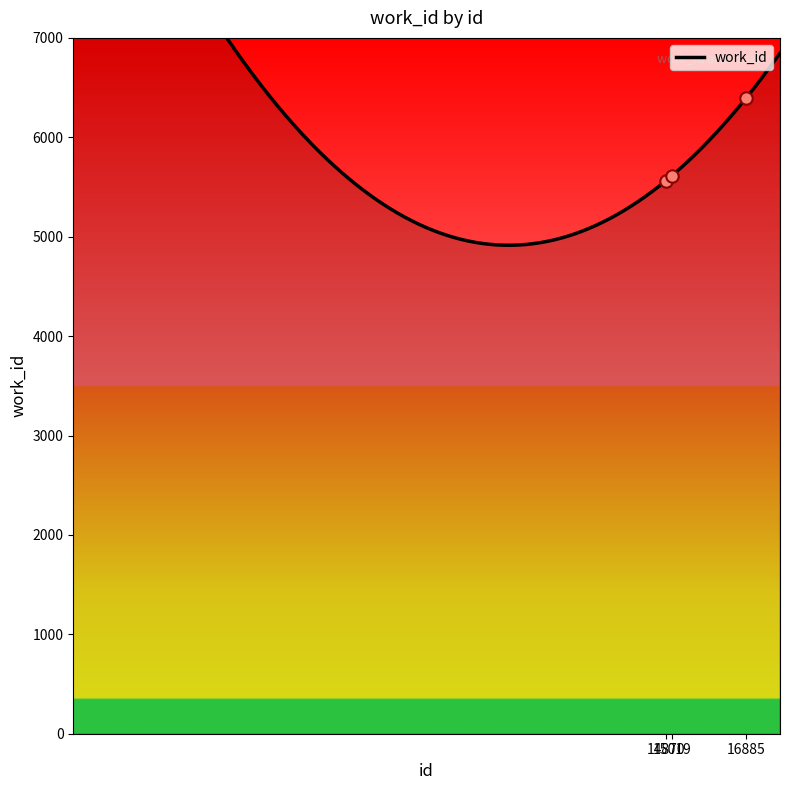

What is the change in value from 14870 to 15019?

+50